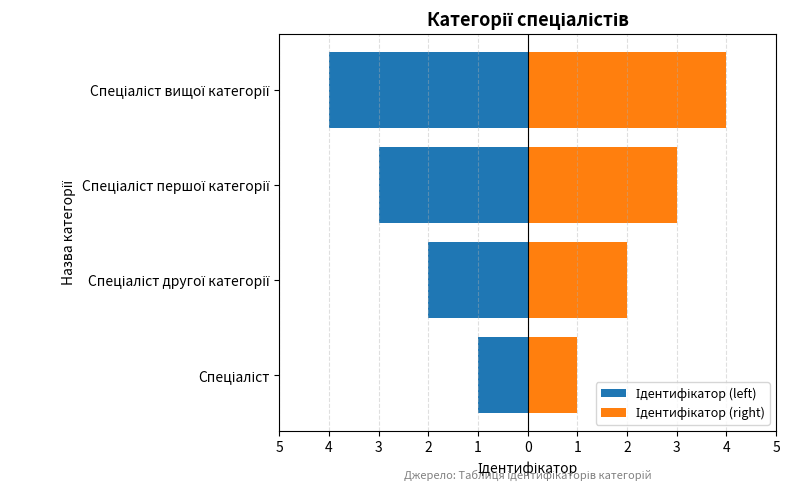

The Ідентифікатор (left) series shows -1 at Спеціаліст вищої категорії. True or false?

False